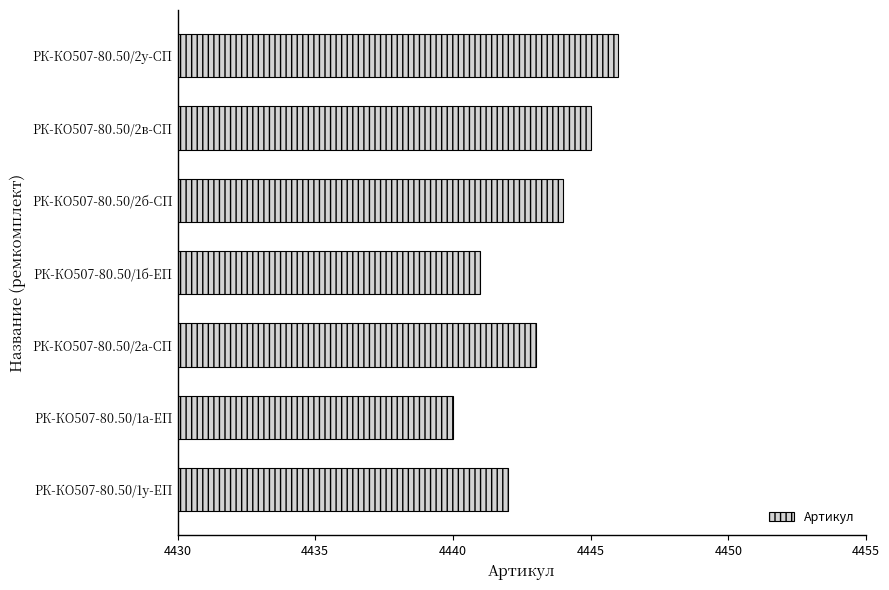

Are the bars grouped side by side (vs. stacked)?

No